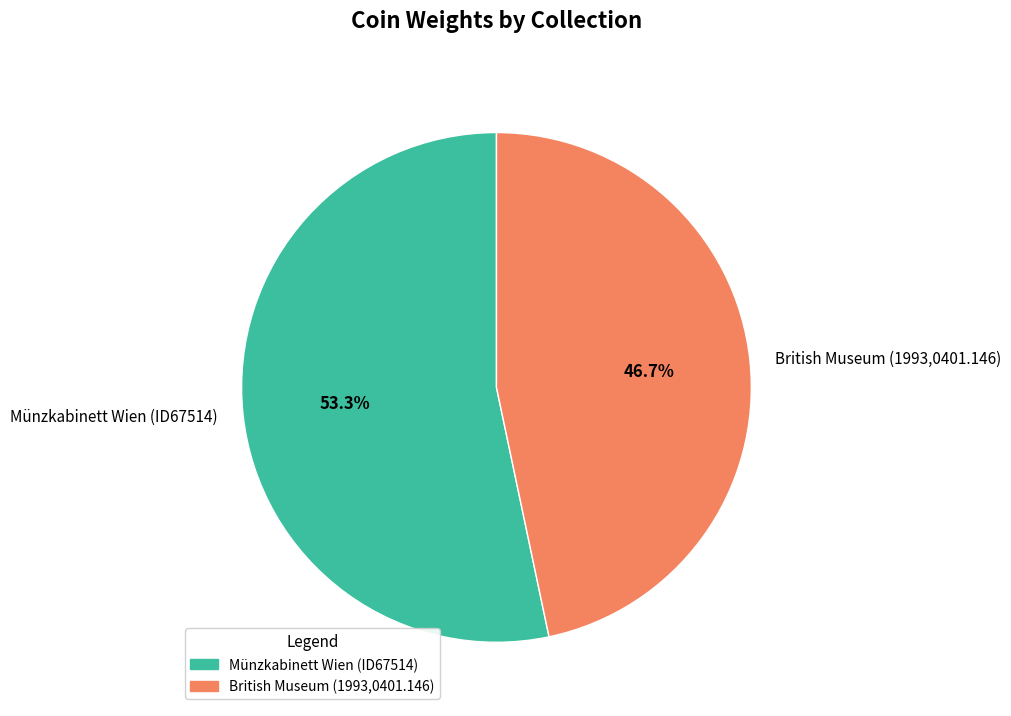

What percentage do British Museum (1993,0401.146) and Münzkabinett Wien (ID67514) together represent?

100.0%